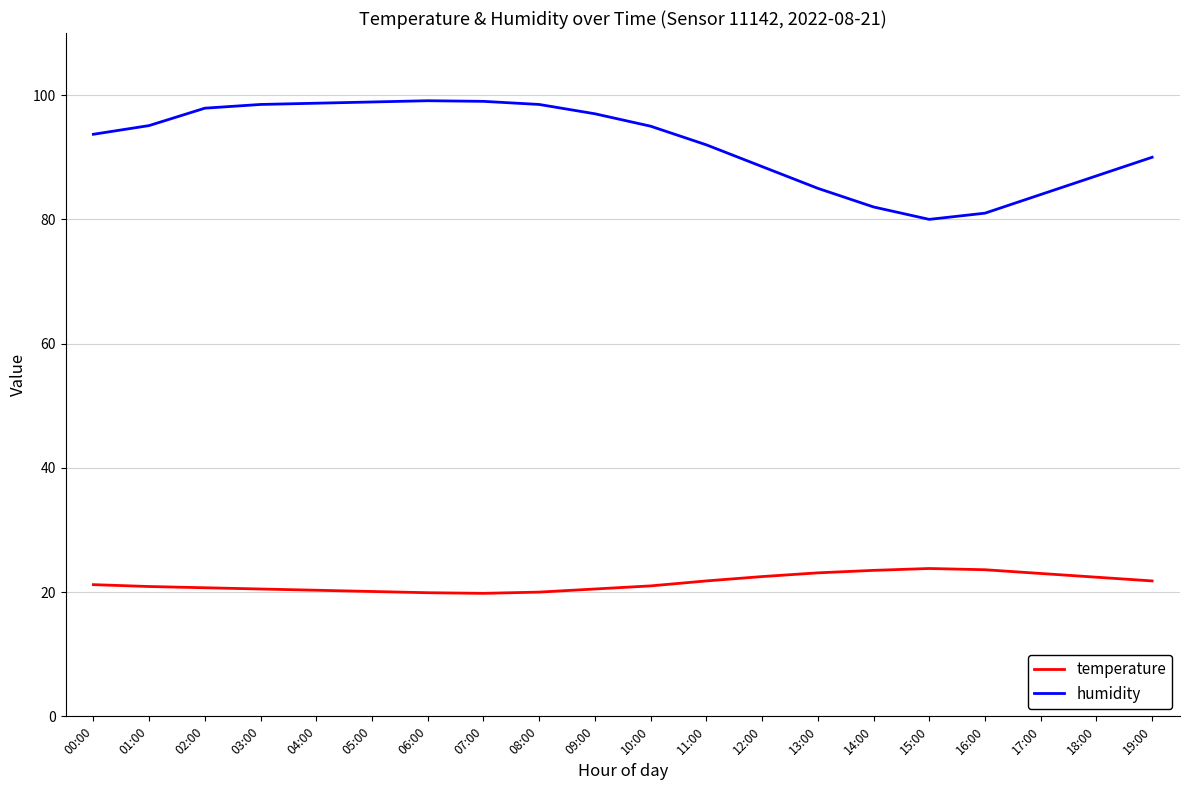

True or false: humidity and temperature intersect in this chart.

False